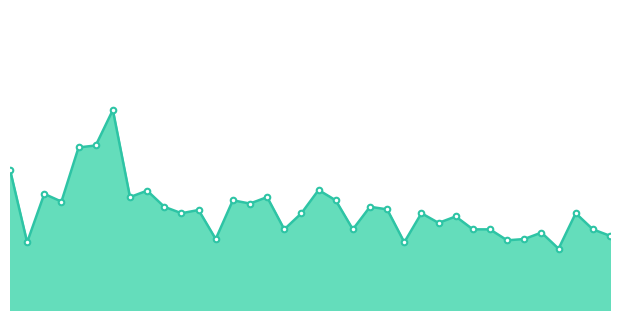

What is the change in value from 0 to 24?

-0.2